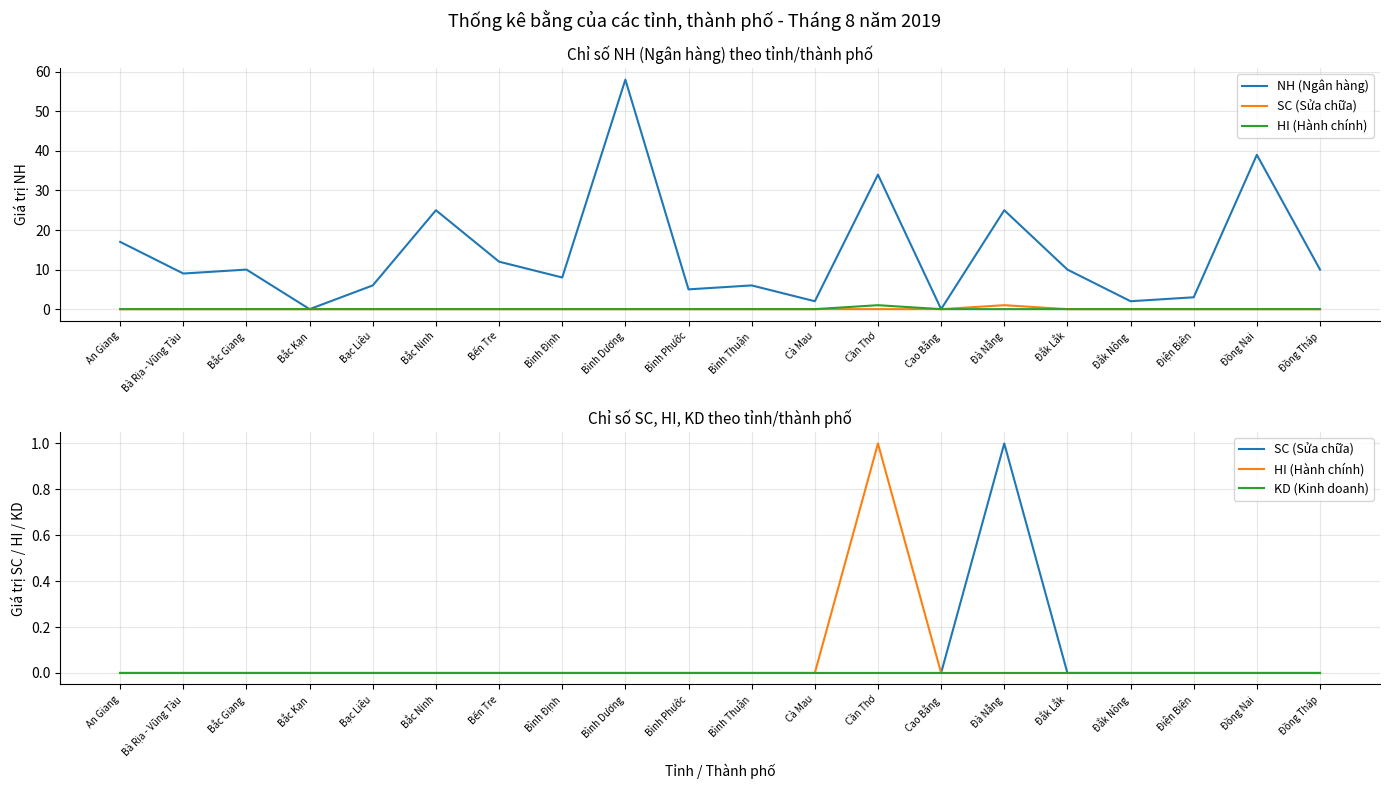

Reading right to left, extract all data points from this chart.

NH (Ngân hàng): Đồng Tháp=10	Đồng Nai=39	Điện Biên=3	Đắk Nông=2	Đắk Lắk=10	Đà Nẵng=25	Cao Bằng=0	Cần Thơ=34	Cà Mau=2	Bình Thuận=6	Bình Phước=5	Bình Dương=58	Bình Định=8	Bến Tre=12	Bắc Ninh=25	Bạc Liêu=6	Bắc Kạn=0	Bắc Giang=10	Bà Rịa - Vũng Tàu=9	An Giang=17
SC (Sửa chữa): Đồng Tháp=0	Đồng Nai=0	Điện Biên=0	Đắk Nông=0	Đắk Lắk=0	Đà Nẵng=1	Cao Bằng=0	Cần Thơ=0	Cà Mau=0	Bình Thuận=0	Bình Phước=0	Bình Dương=0	Bình Định=0	Bến Tre=0	Bắc Ninh=0	Bạc Liêu=0	Bắc Kạn=0	Bắc Giang=0	Bà Rịa - Vũng Tàu=0	An Giang=0
HI (Hành chính): Đồng Tháp=0	Đồng Nai=0	Điện Biên=0	Đắk Nông=0	Đắk Lắk=0	Đà Nẵng=0	Cao Bằng=0	Cần Thơ=1	Cà Mau=0	Bình Thuận=0	Bình Phước=0	Bình Dương=0	Bình Định=0	Bến Tre=0	Bắc Ninh=0	Bạc Liêu=0	Bắc Kạn=0	Bắc Giang=0	Bà Rịa - Vũng Tàu=0	An Giang=0
KD (Kinh doanh): Đồng Tháp=0	Đồng Nai=0	Điện Biên=0	Đắk Nông=0	Đắk Lắk=0	Đà Nẵng=0	Cao Bằng=0	Cần Thơ=0	Cà Mau=0	Bình Thuận=0	Bình Phước=0	Bình Dương=0	Bình Định=0	Bến Tre=0	Bắc Ninh=0	Bạc Liêu=0	Bắc Kạn=0	Bắc Giang=0	Bà Rịa - Vũng Tàu=0	An Giang=0